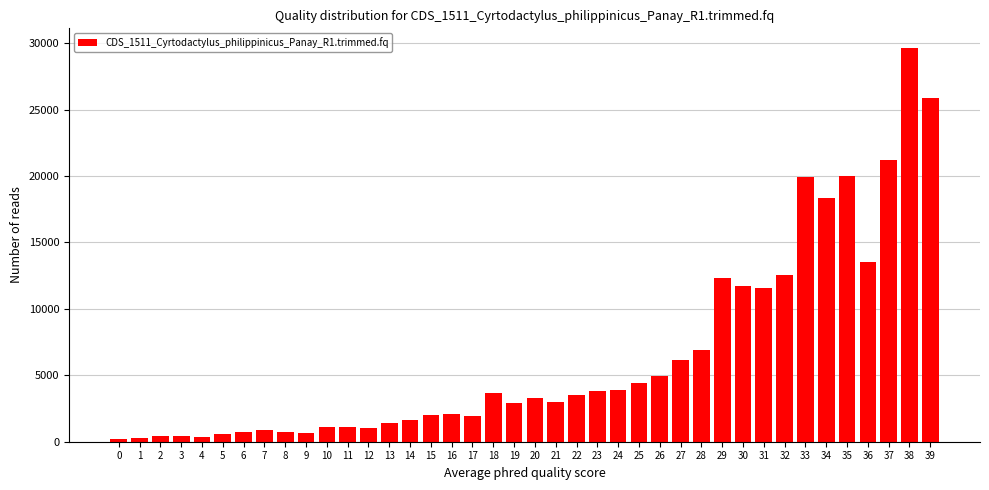

What is the greatest value displayed?

29630